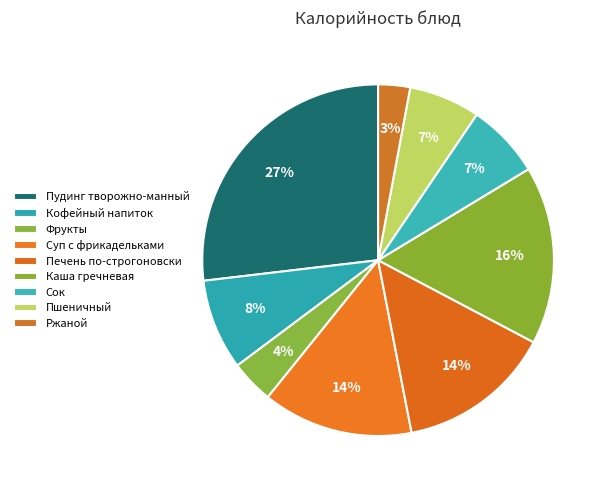

What is the smallest slice in the pie chart?

Ржаной